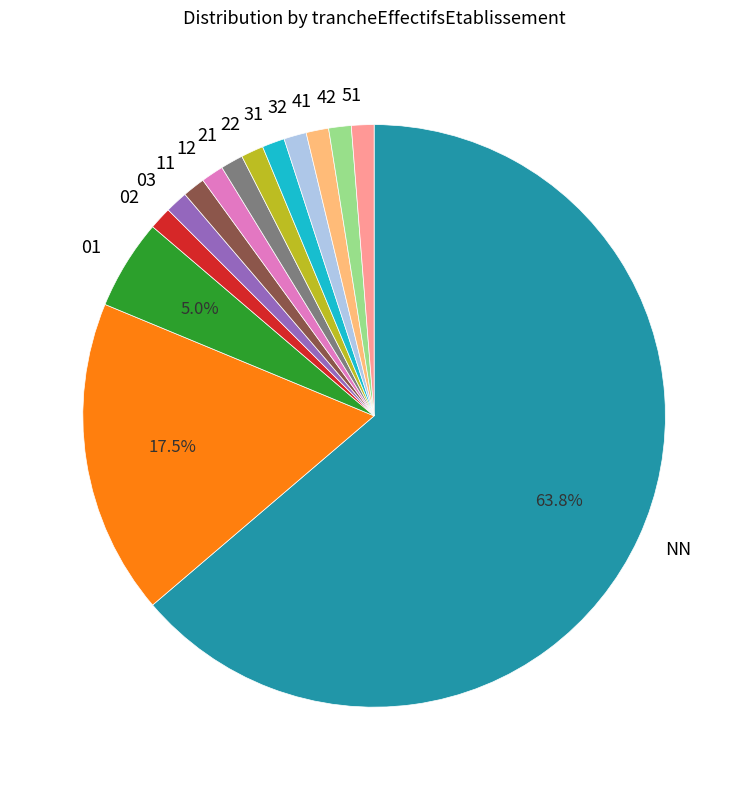

Is there any slice that represents more than half of the pie?

Yes